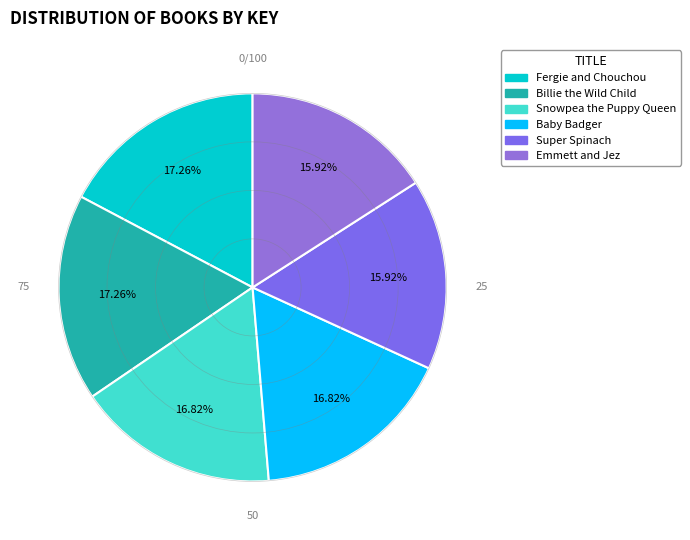

The Baby Badger slice represents 17% of the pie. True or false?

True